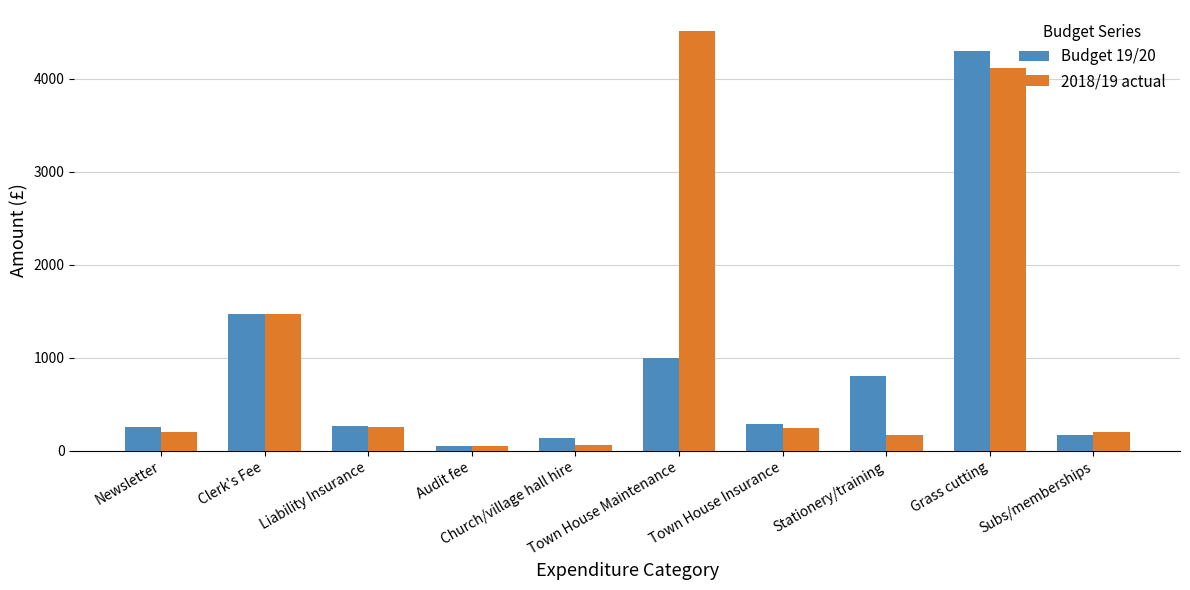

At how many categories does at least one series exceed 2548?

2